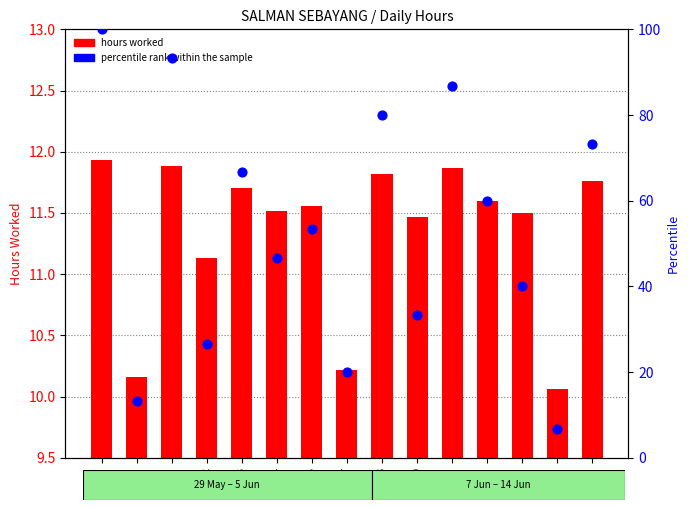

What are all the series names shown in the legend?

hours worked, percentile rank within the sample